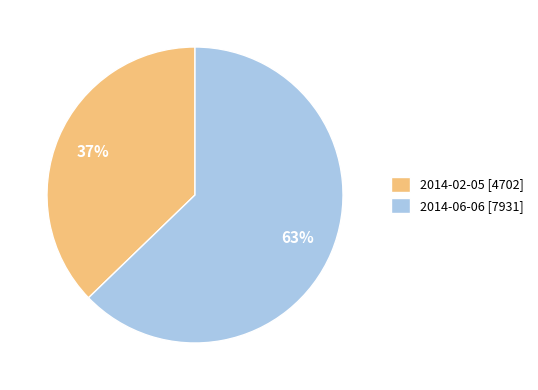

To the nearest percent, what is the average slice percentage?

50%